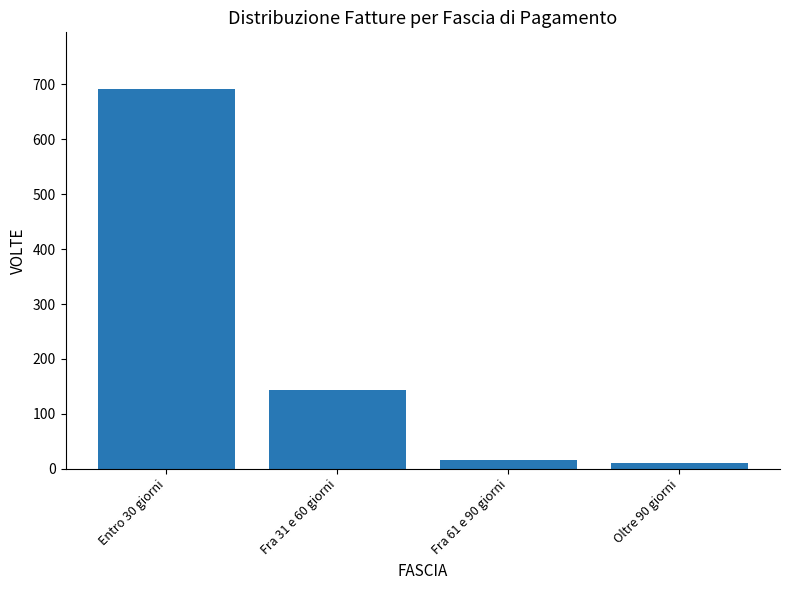

What is the sum of all values?

860